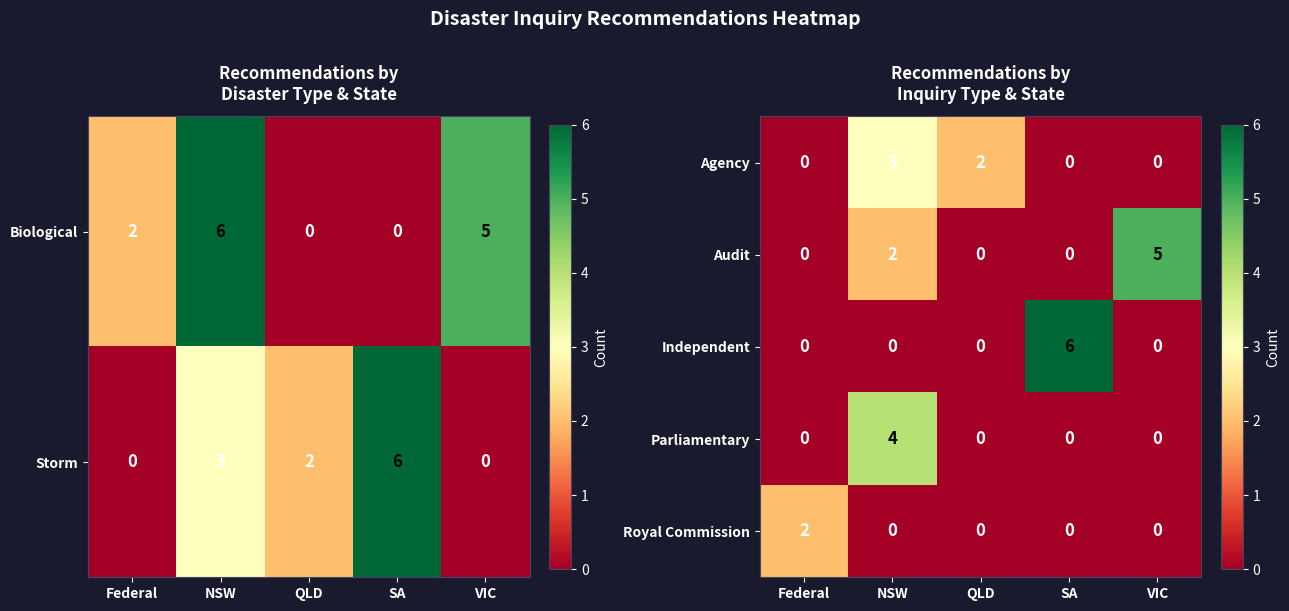

Between QLD and NSW, which is larger?

NSW